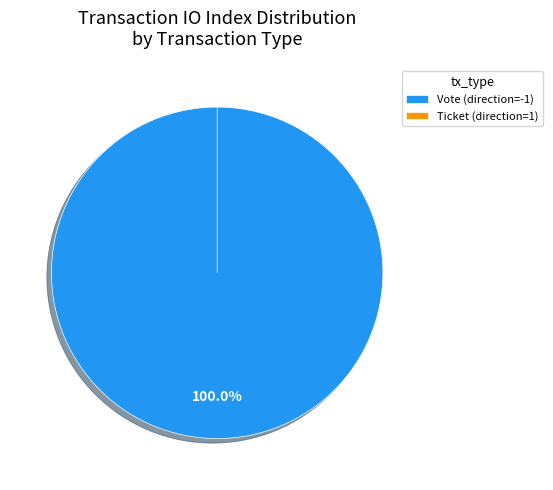

Between Vote (direction=-1) and Ticket (direction=1), which is larger?

Vote (direction=-1)